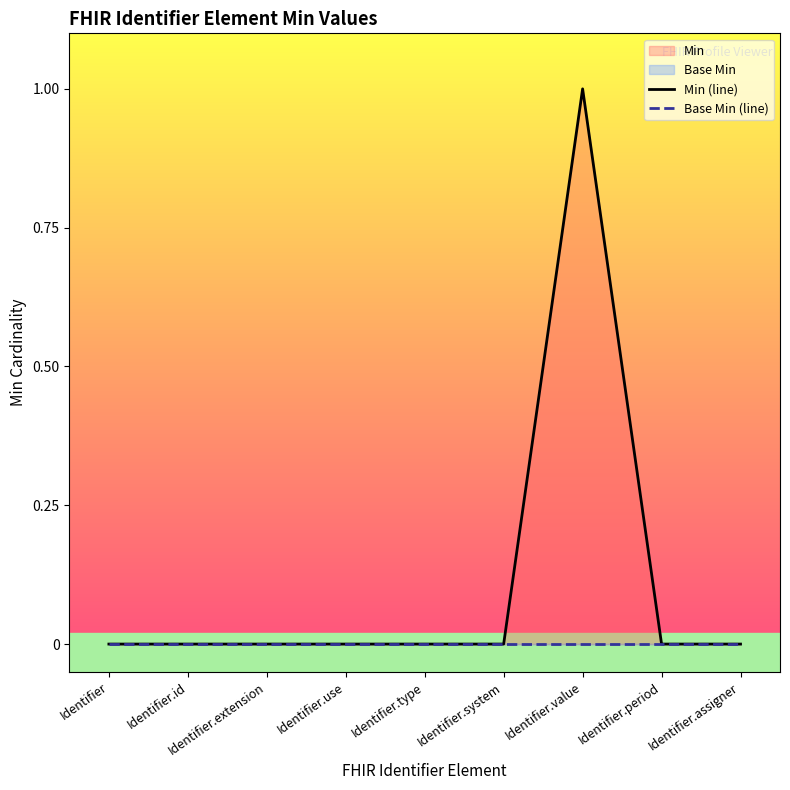

What position from the left is Identifier.id?

2